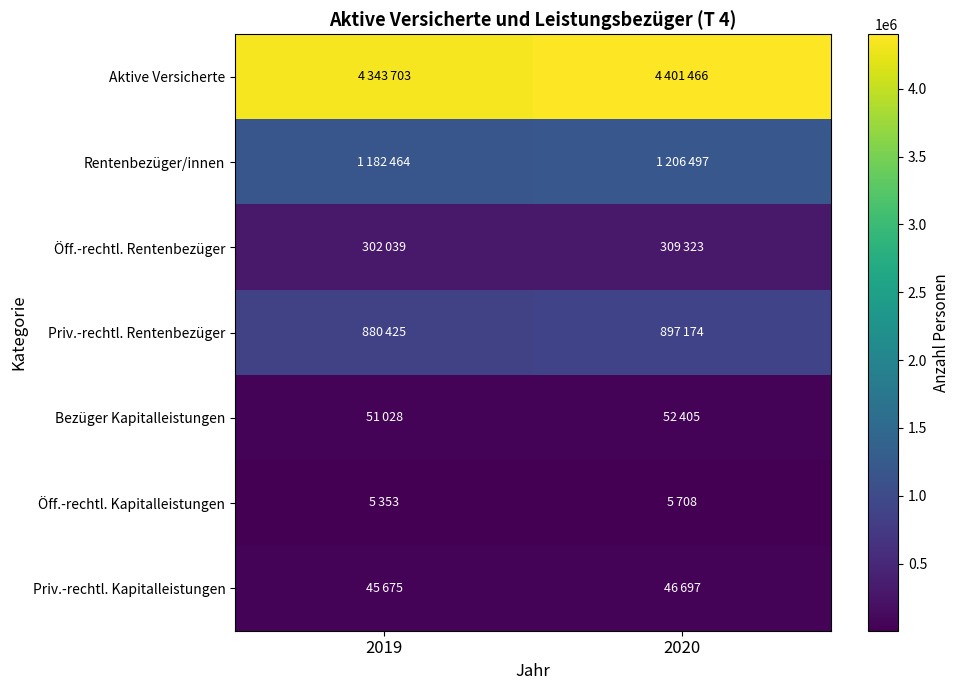

Reading right to left, what are all the values shown in this chart?

Aktive Versicherte: 2020=4401466	2019=4343703
Rentenbezüger/innen: 2020=1206497	2019=1182464
Öff.-rechtl. Rentenbezüger: 2020=309323	2019=302039
Priv.-rechtl. Rentenbezüger: 2020=897174	2019=880425
Bezüger Kapitalleistungen: 2020=52405	2019=51028
Öff.-rechtl. Kapitalleistungen: 2020=5708	2019=5353
Priv.-rechtl. Kapitalleistungen: 2020=46697	2019=45675